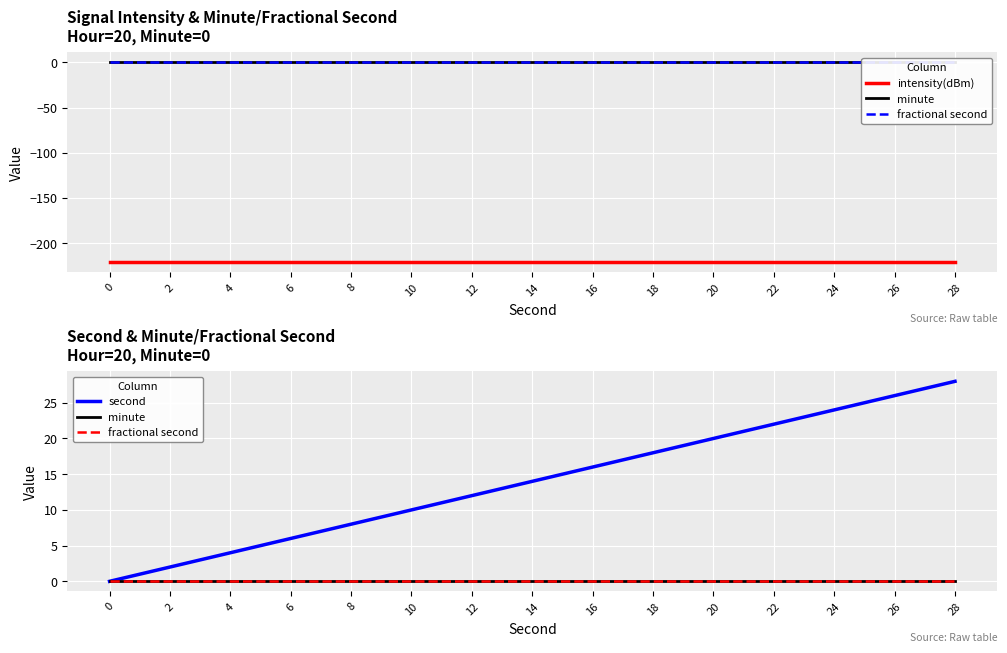

List the series in order of their peak value, lowest first.

intensity(dBm), minute, fractional second, second